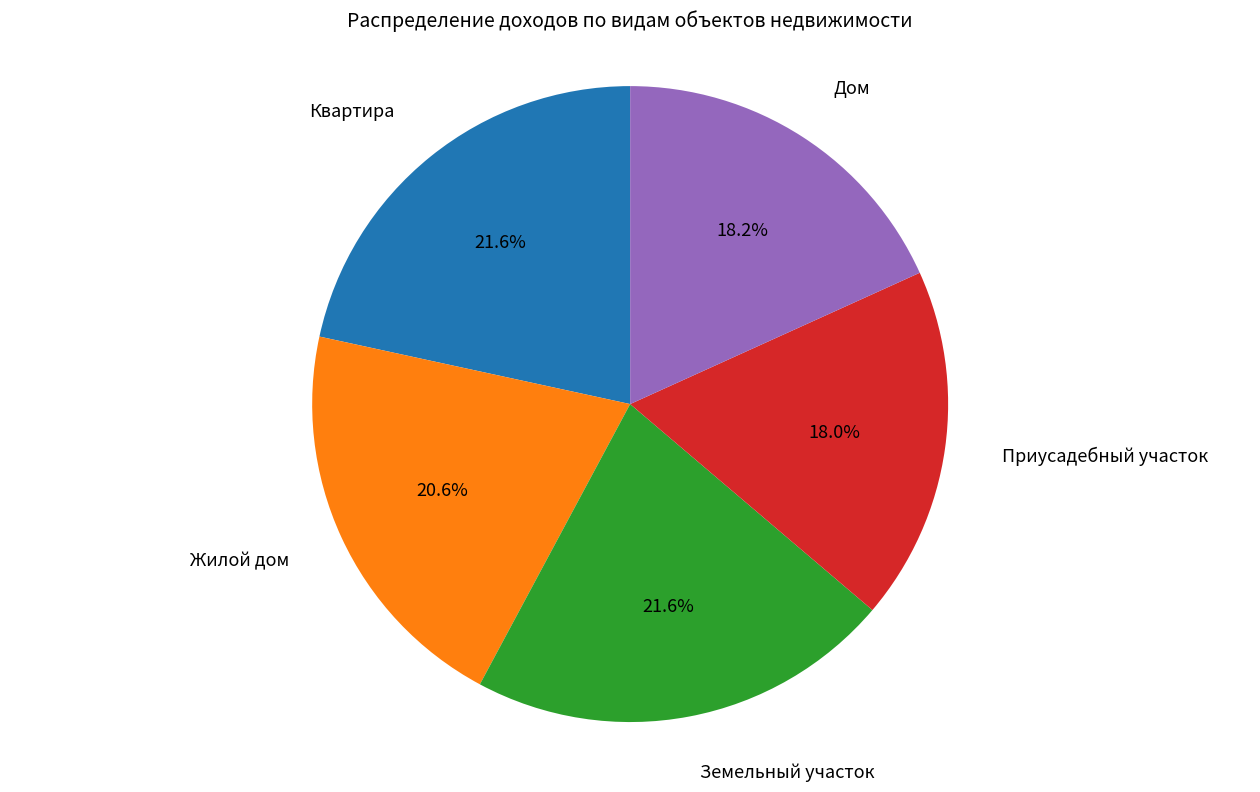

Is there any slice that represents more than half of the pie?

No